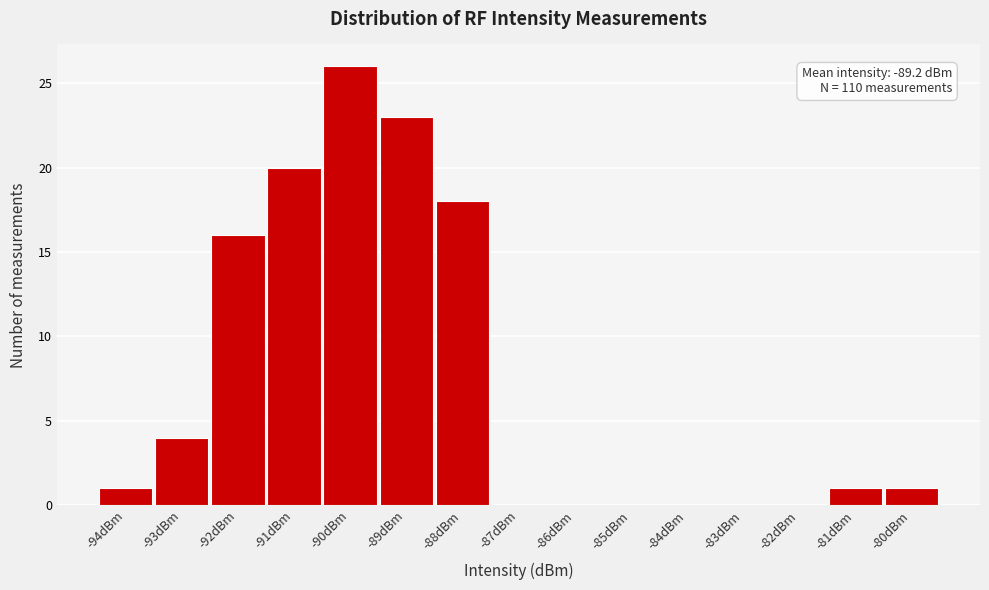

Reading left to right, transcribe all the data shown in this chart.

-94dBm=1	-93dBm=4	-92dBm=16	-91dBm=20	-90dBm=26	-89dBm=23	-88dBm=18	-87dBm=0	-86dBm=0	-85dBm=0	-84dBm=0	-83dBm=0	-82dBm=0	-81dBm=1	-80dBm=1